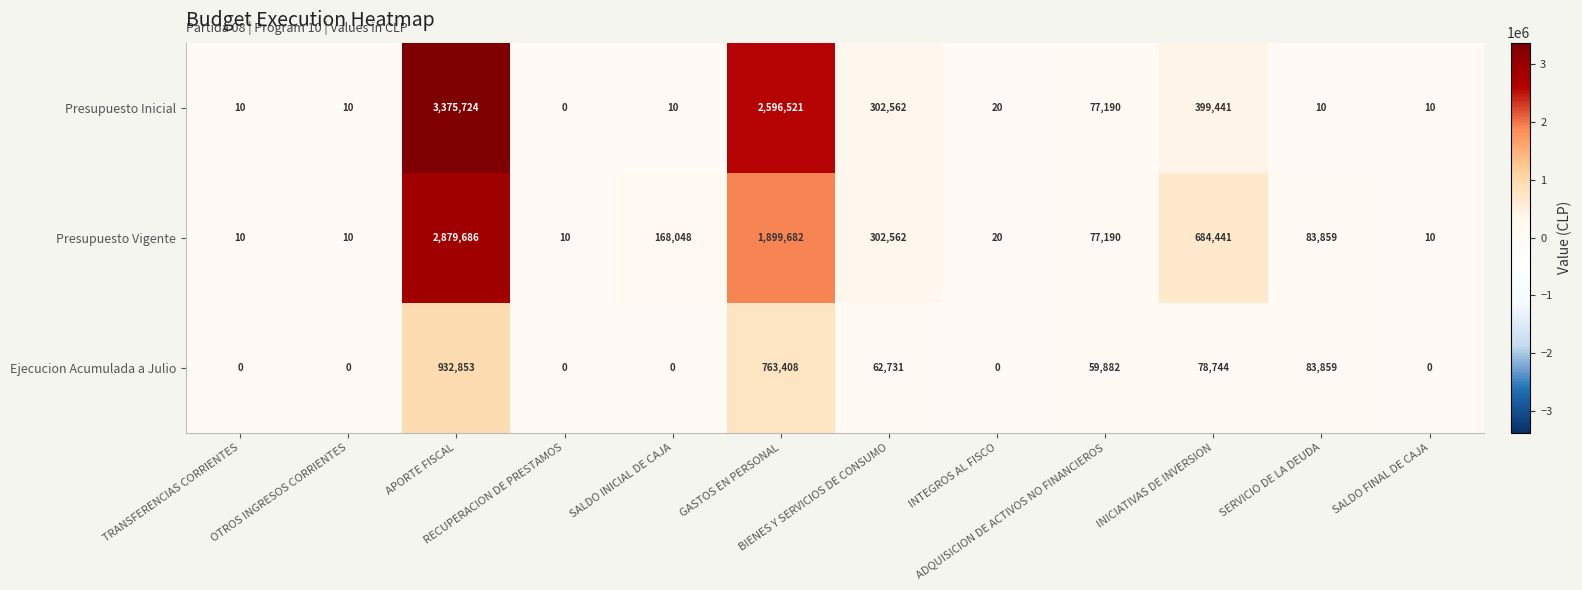

List the series in order of their peak value, lowest first.

Ejecucion Acumulada a Julio, Presupuesto Vigente, Presupuesto Inicial